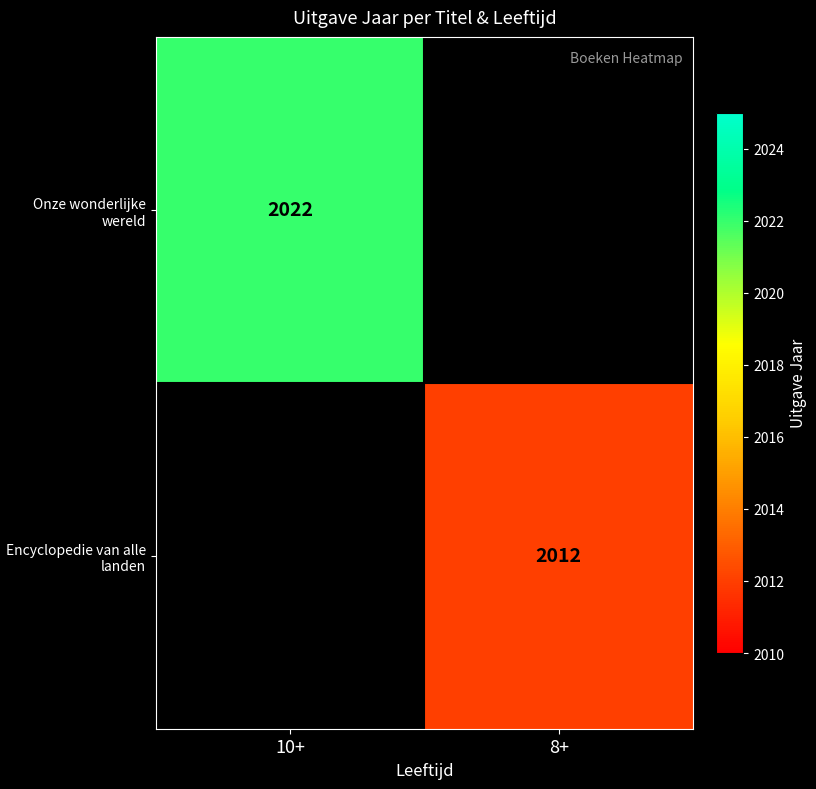

How many data points does each series have?

2